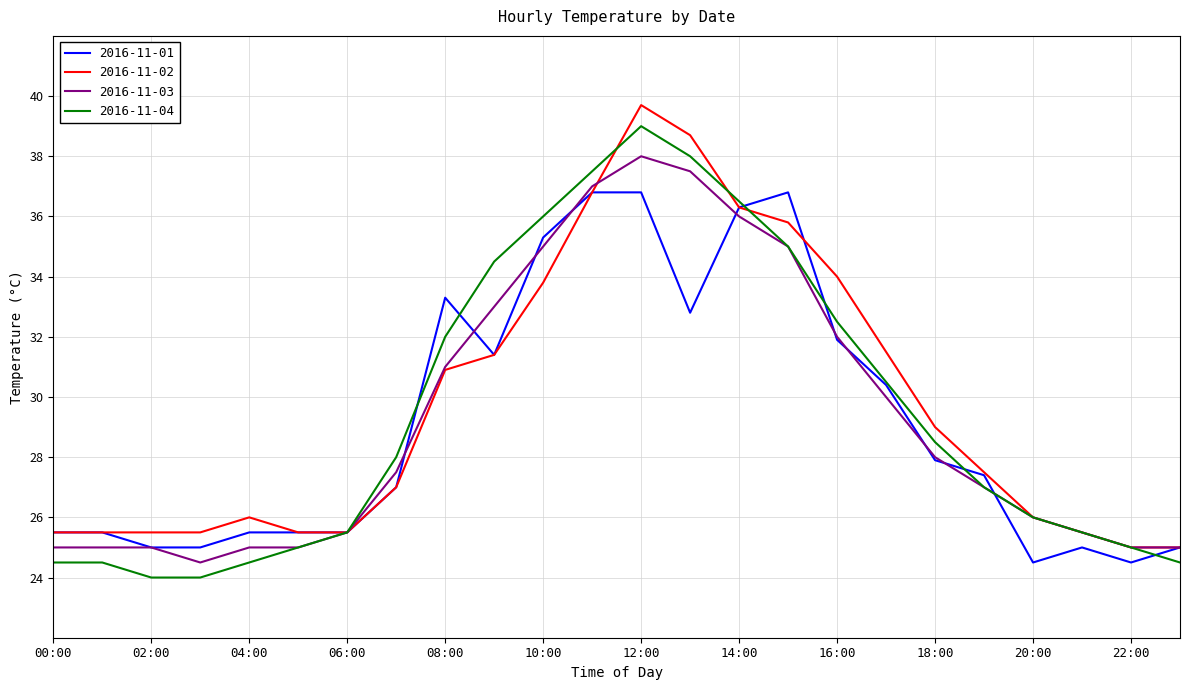

Rank the series by their average value, from lowest to highest.

2016-11-01, 2016-11-03, 2016-11-04, 2016-11-02